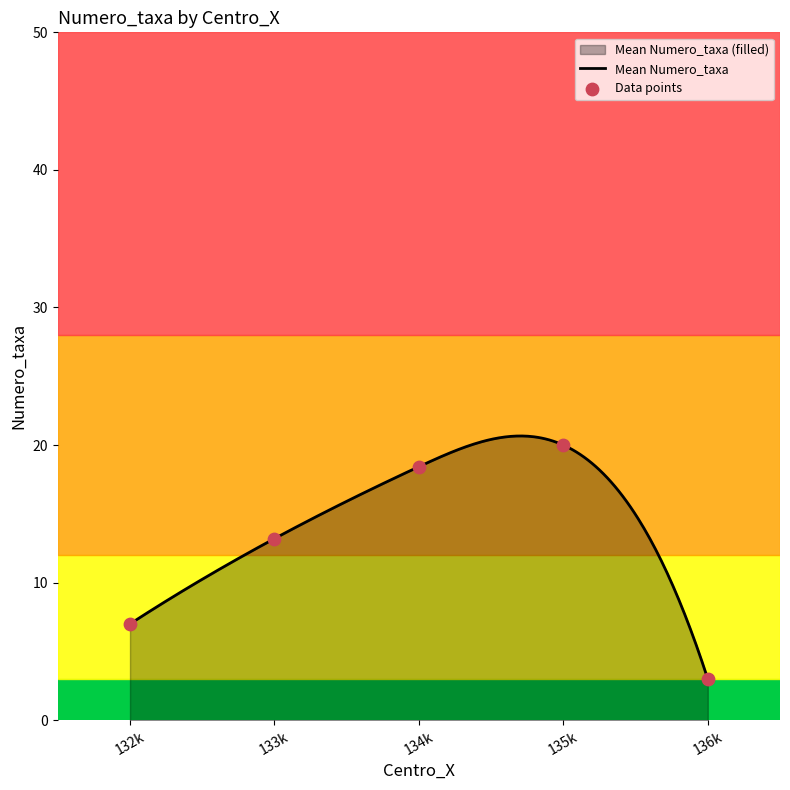

What is the highest value of the Mean Numero_taxa series?

20.7